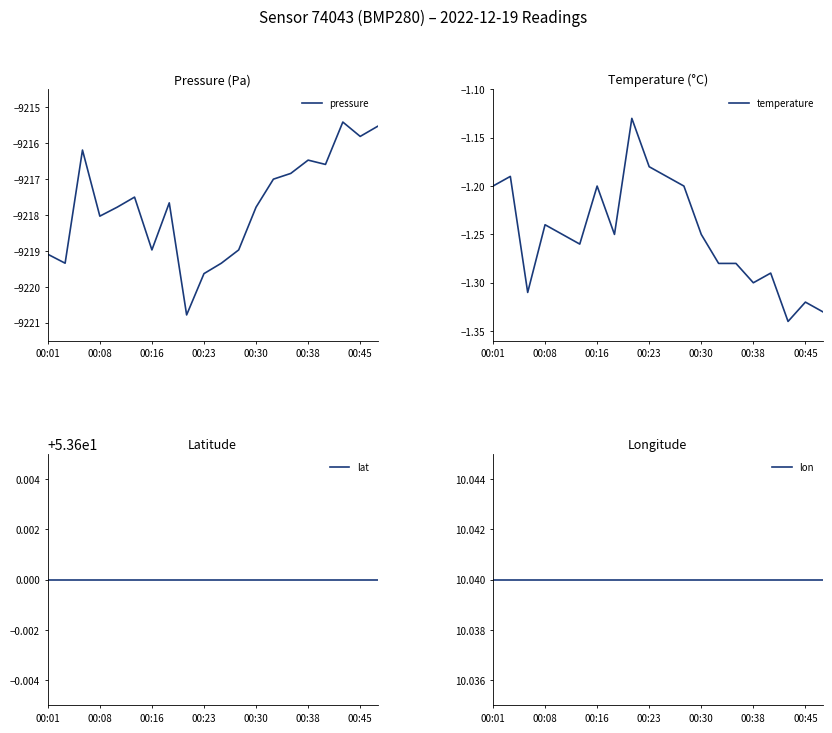

True or false: pressure has more than 1 points higher than both neighbors.

True